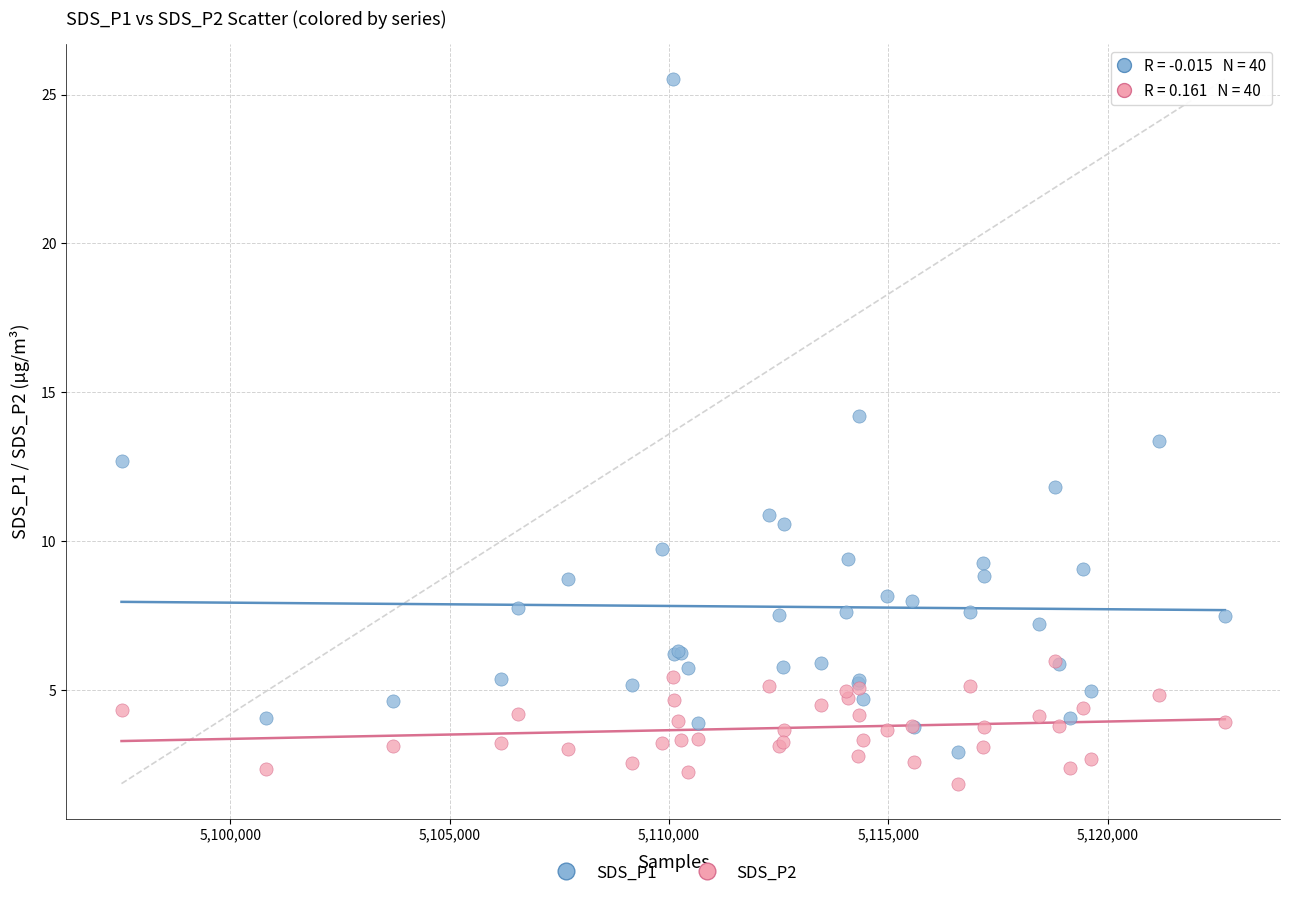

Which series reaches the minimum Y coordinate?

SDS_P2